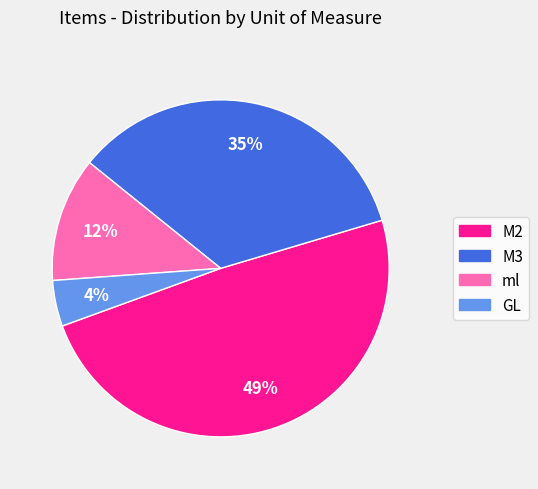

Does M3 represent more than half of the total?

No